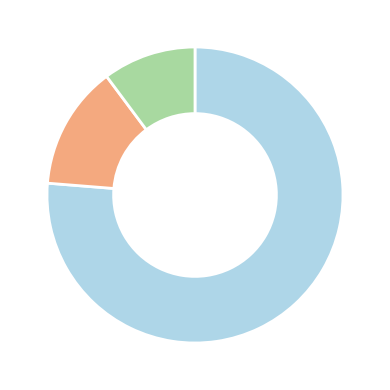

Is there a majority slice in this chart?

Yes